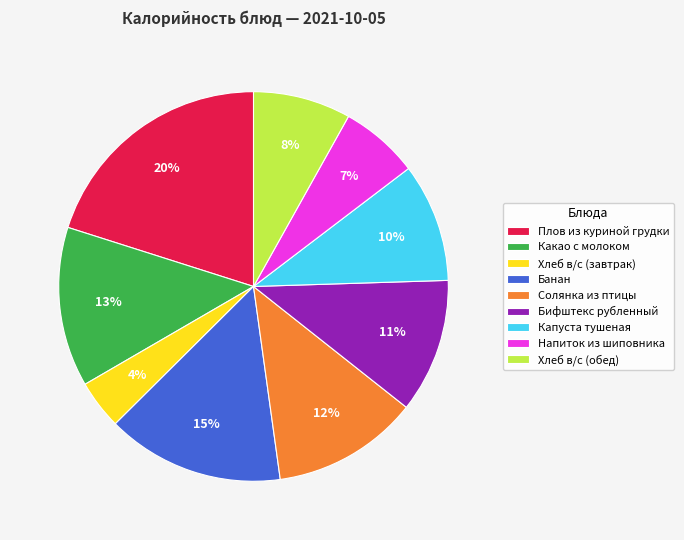

Which category has the smallest portion of the pie?

Хлеб в/с (завтрак)